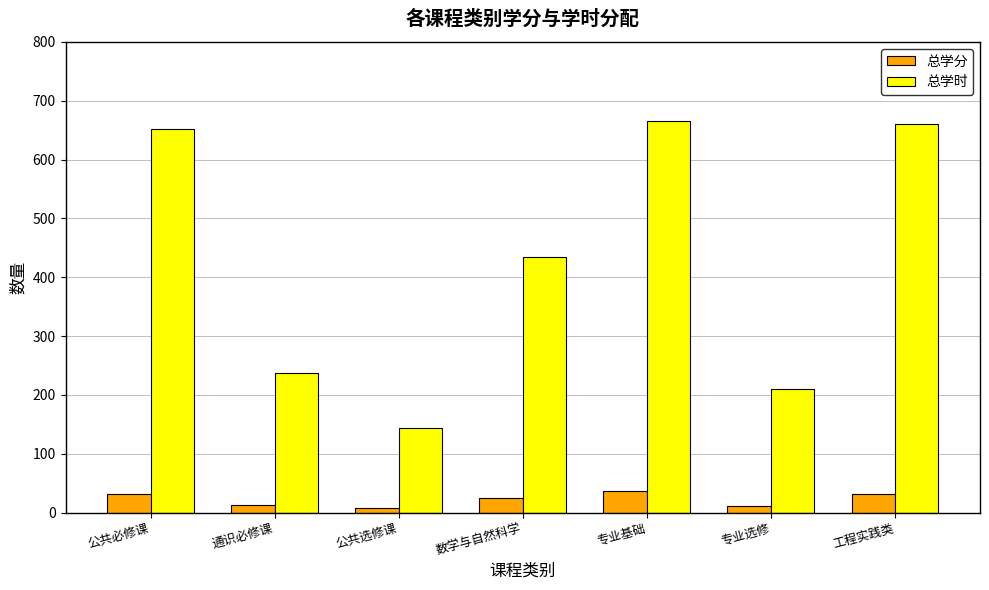

Where is 总学分 nearest to the value 22?

数学与自然科学